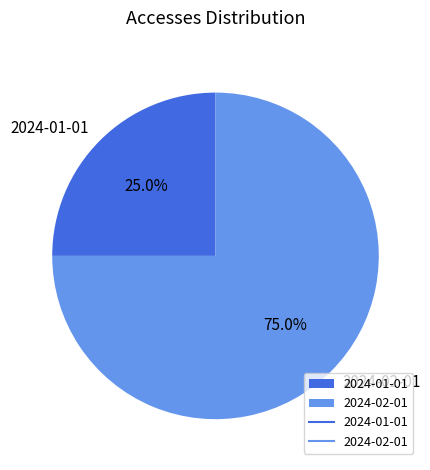

Is it true that 2024-01-01 is 10% of the pie?

False